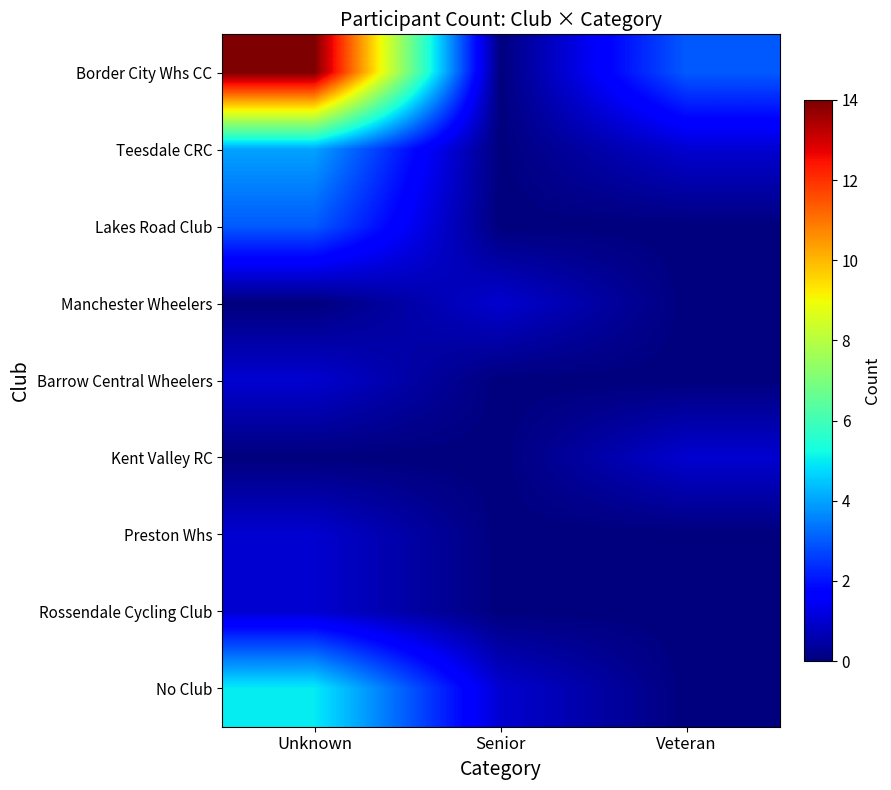

What is the greatest value displayed?

14